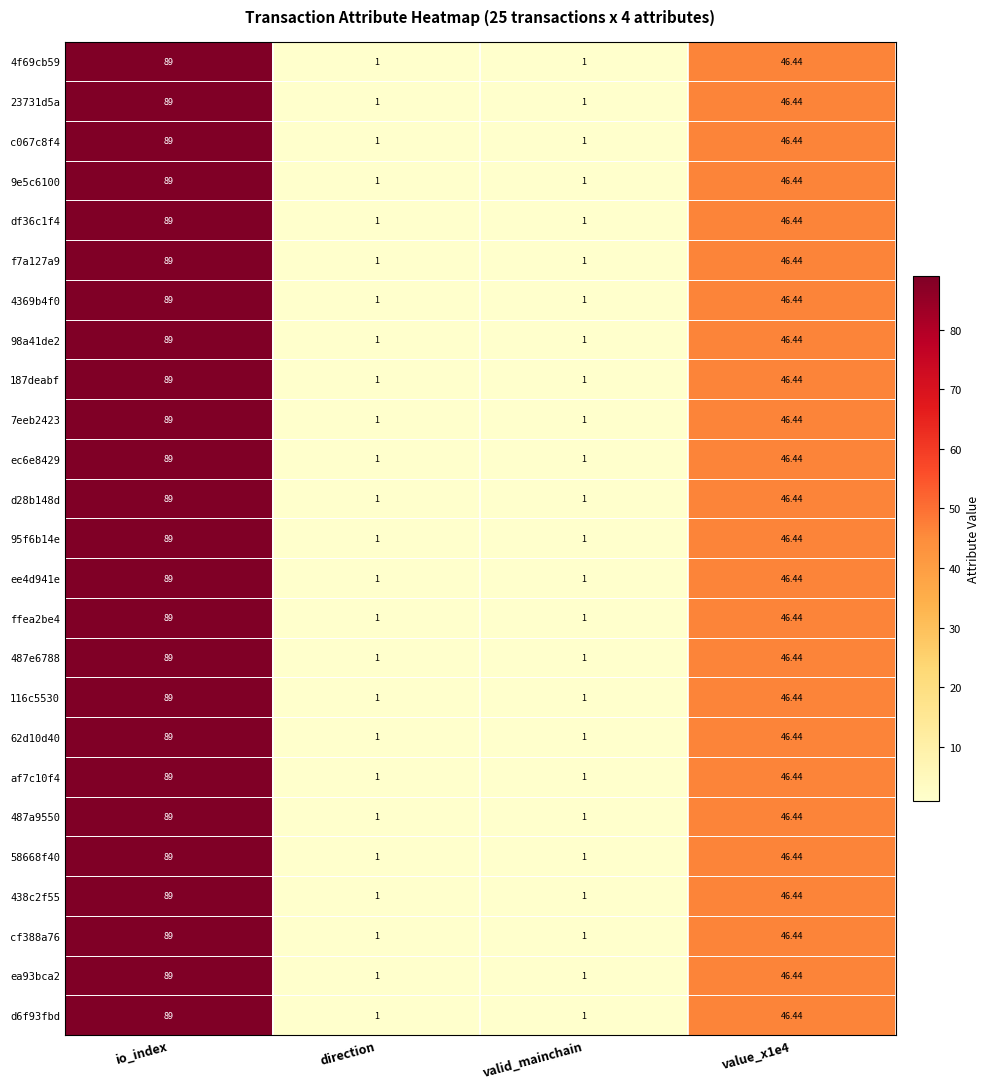

At which label does 487e6788 first exceed 46?

io_index